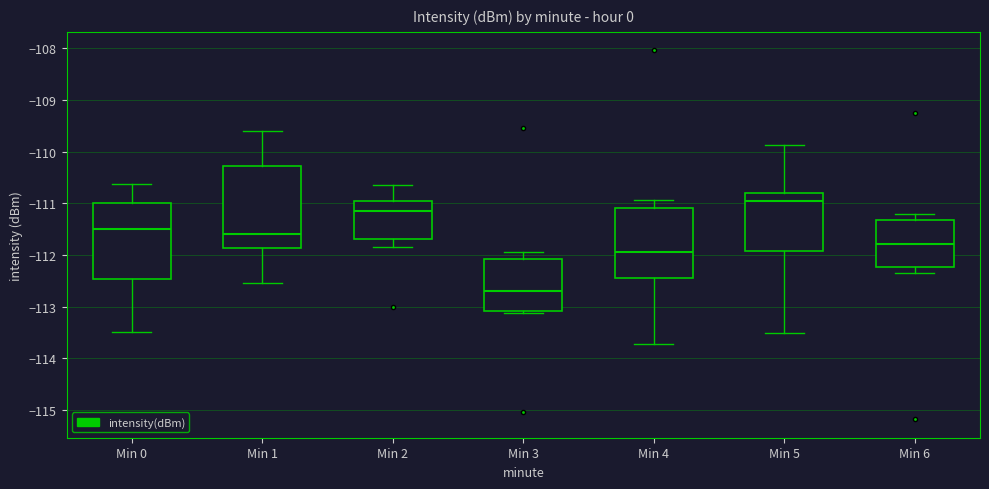

Which box is the tallest, from its lower edge to its upper edge?

Min 1